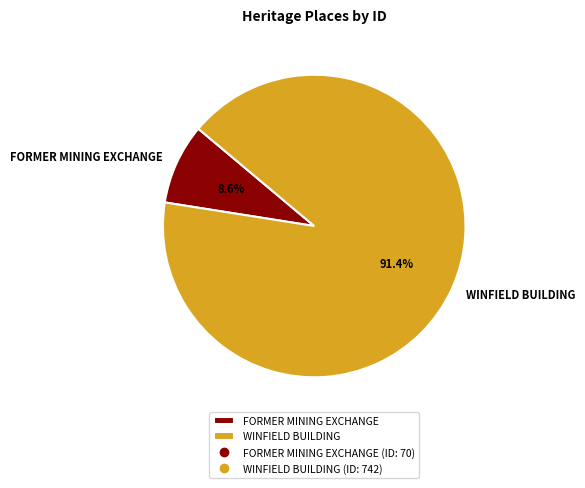

How many segments does this pie chart have?

2